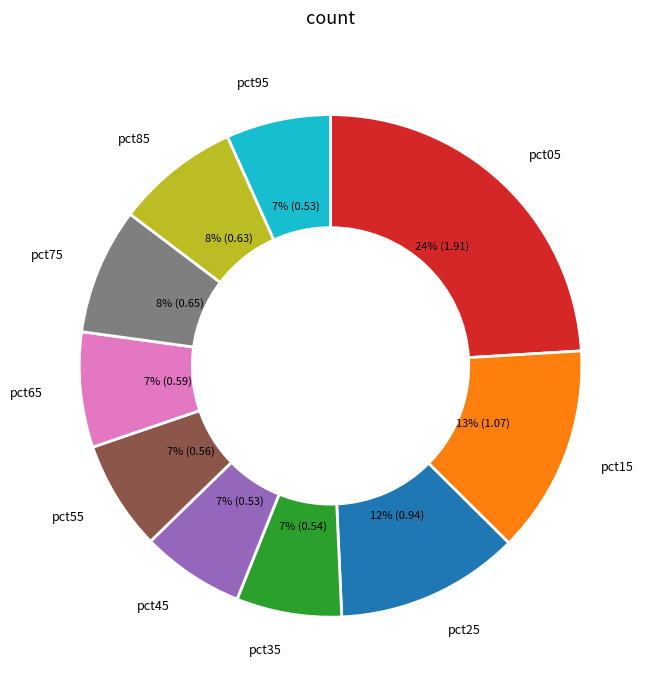

Count the number of slices in the pie.

10